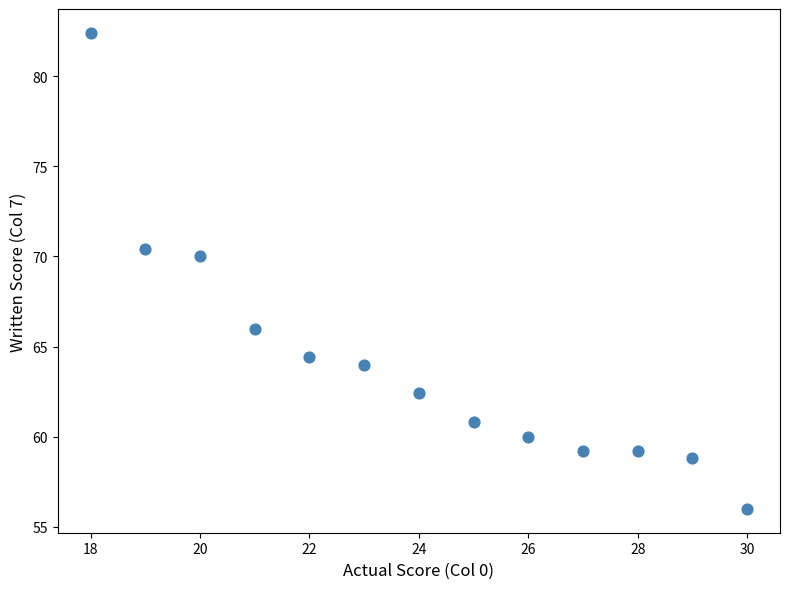

What Y value in the scatter plot is closest to 69?

70.0